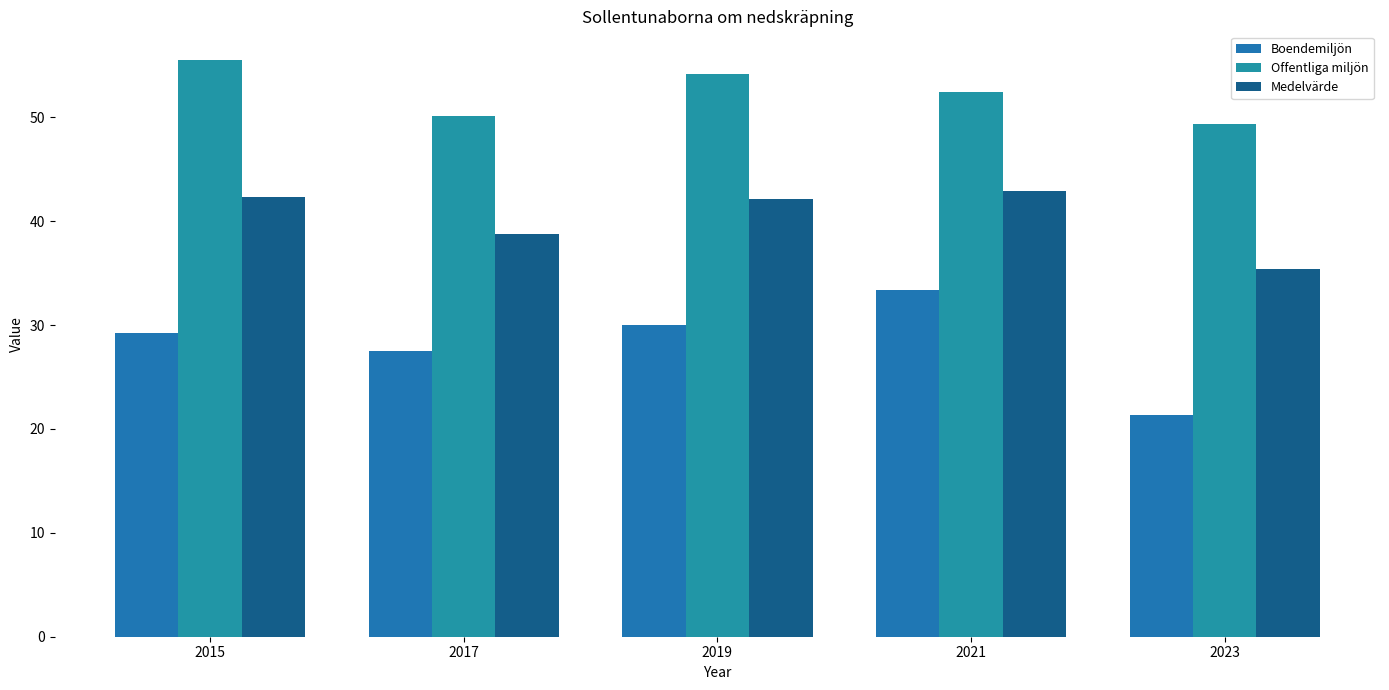

What is the sum of all Medelvärde values?

201.5